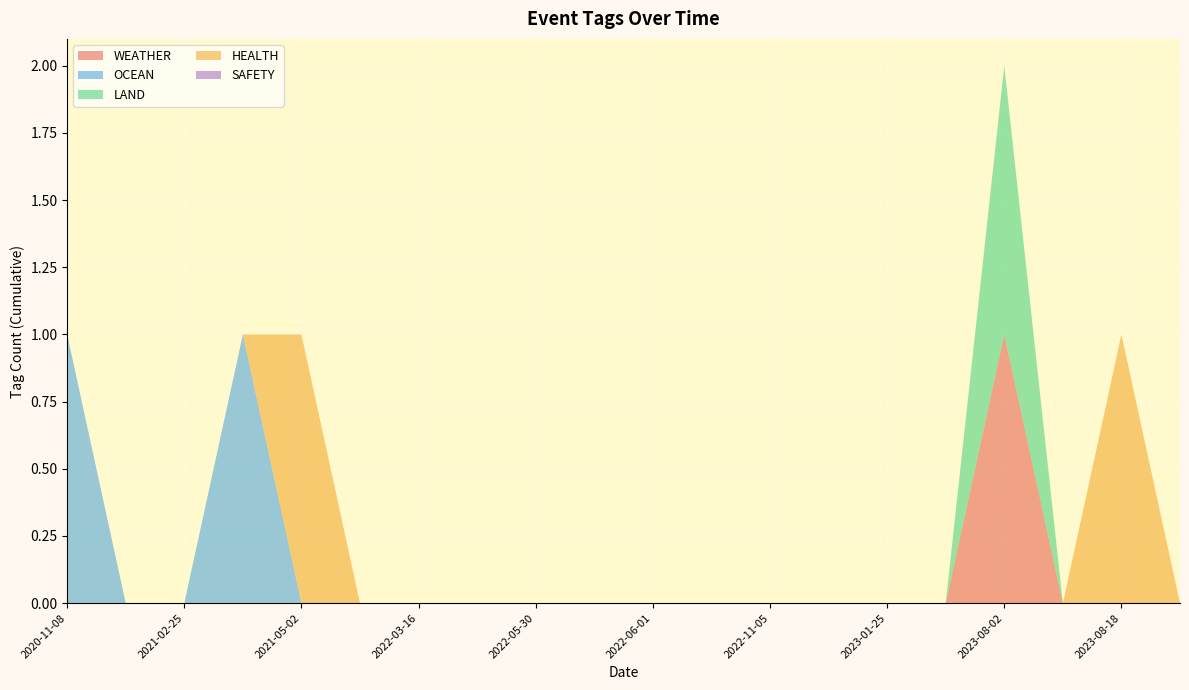

Reading left to right, transcribe all the data shown in this chart.

WEATHER: 2020-11-08=0	2021-01-31=0	2021-02-25=0	2021-04-01=0	2021-05-02=0	2021-08-03=0	2022-03-16=0	2022-05-30=0	2022-05-30=0	2022-06-01=0	2022-06-01=0	2022-07-15=0	2022-11-05=0	2023-01-10=0	2023-01-25=0	2023-06-05=0	2023-08-02=1	2023-08-11=0	2023-08-18=0	2024-02-13=0
OCEAN: 2020-11-08=1	2021-01-31=0	2021-02-25=0	2021-04-01=1	2021-05-02=0	2021-08-03=0	2022-03-16=0	2022-05-30=0	2022-05-30=0	2022-06-01=0	2022-06-01=0	2022-07-15=0	2022-11-05=0	2023-01-10=0	2023-01-25=0	2023-06-05=0	2023-08-02=0	2023-08-11=0	2023-08-18=0	2024-02-13=0
LAND: 2020-11-08=0	2021-01-31=0	2021-02-25=0	2021-04-01=0	2021-05-02=0	2021-08-03=0	2022-03-16=0	2022-05-30=0	2022-05-30=0	2022-06-01=0	2022-06-01=0	2022-07-15=0	2022-11-05=0	2023-01-10=0	2023-01-25=0	2023-06-05=0	2023-08-02=1	2023-08-11=0	2023-08-18=0	2024-02-13=0
HEALTH: 2020-11-08=0	2021-01-31=0	2021-02-25=0	2021-04-01=0	2021-05-02=1	2021-08-03=0	2022-03-16=0	2022-05-30=0	2022-05-30=0	2022-06-01=0	2022-06-01=0	2022-07-15=0	2022-11-05=0	2023-01-10=0	2023-01-25=0	2023-06-05=0	2023-08-02=0	2023-08-11=0	2023-08-18=1	2024-02-13=0
SAFETY: 2020-11-08=0	2021-01-31=0	2021-02-25=0	2021-04-01=0	2021-05-02=0	2021-08-03=0	2022-03-16=0	2022-05-30=0	2022-05-30=0	2022-06-01=0	2022-06-01=0	2022-07-15=0	2022-11-05=0	2023-01-10=0	2023-01-25=0	2023-06-05=0	2023-08-02=0	2023-08-11=0	2023-08-18=0	2024-02-13=0